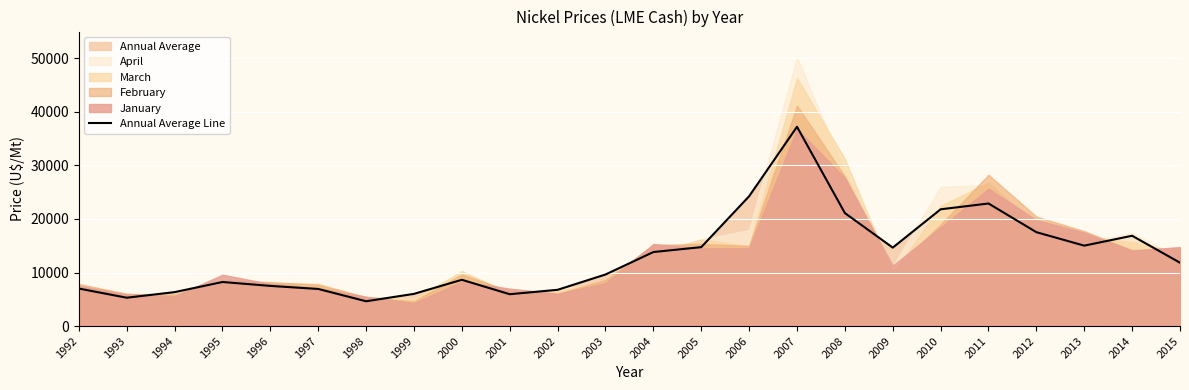

At which label is the value closest to 20922?

2008